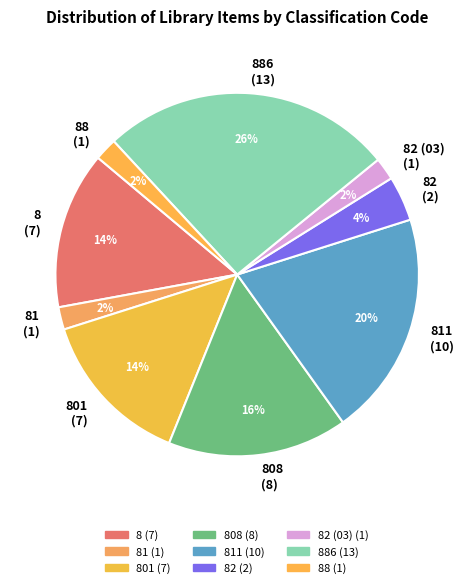

To the nearest percent, what portion does 88 (1) represent?

2%